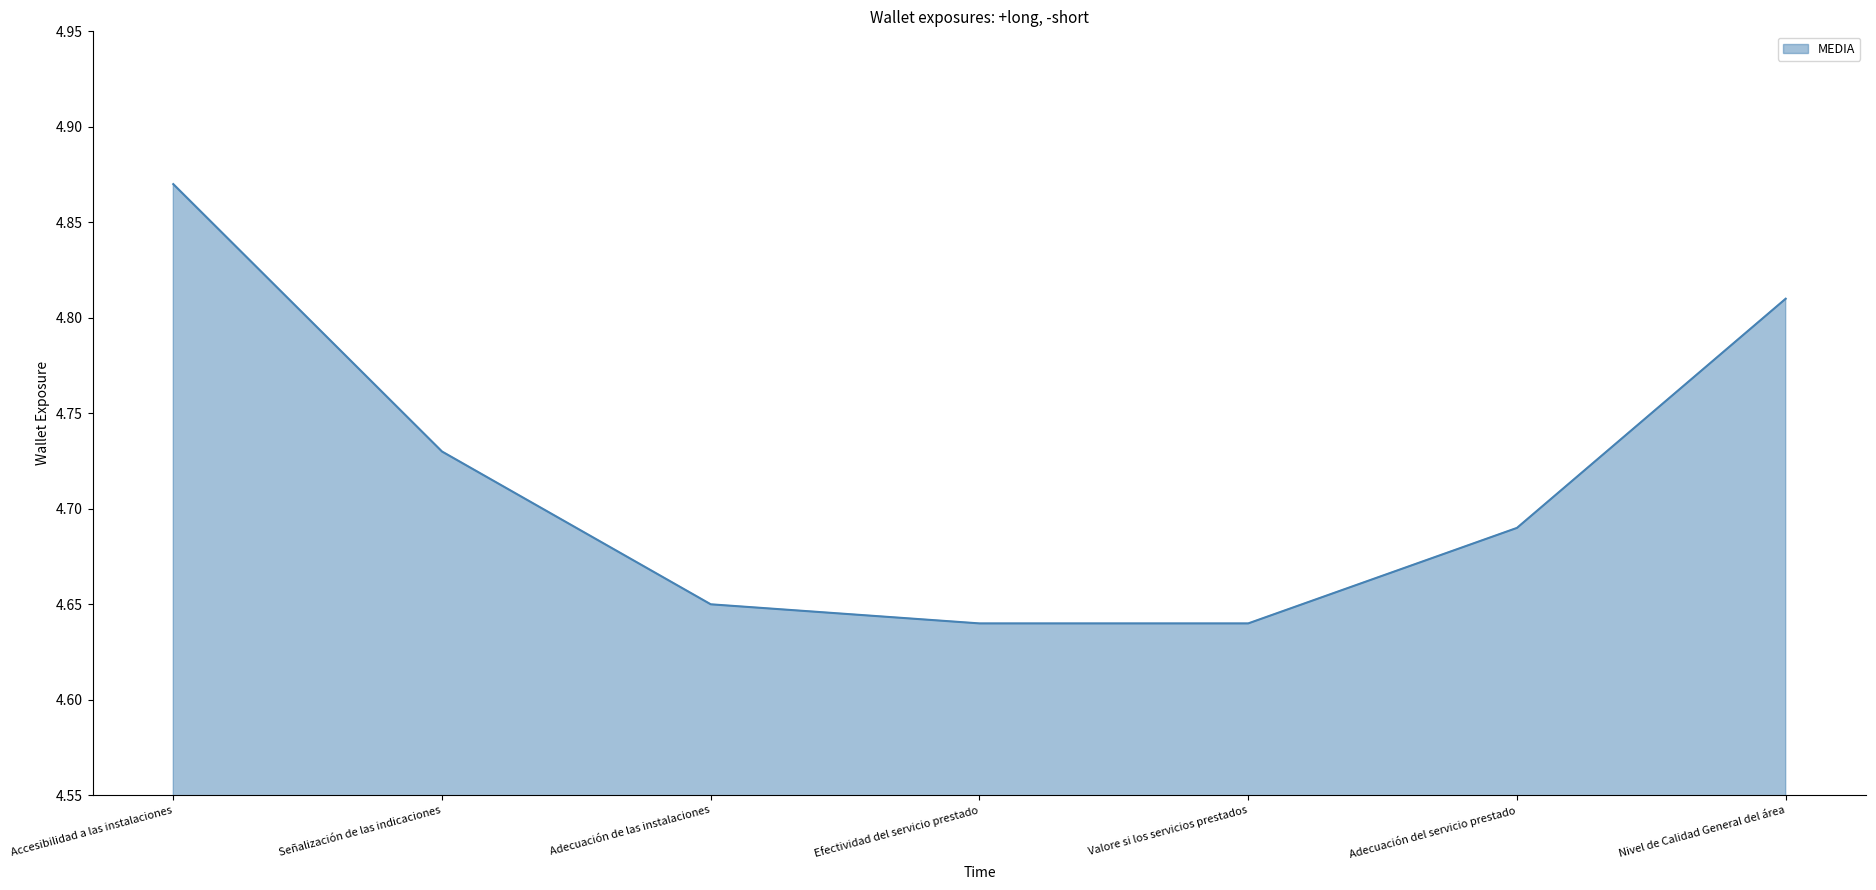

What position from the left is Efectividad del servicio prestado?

4